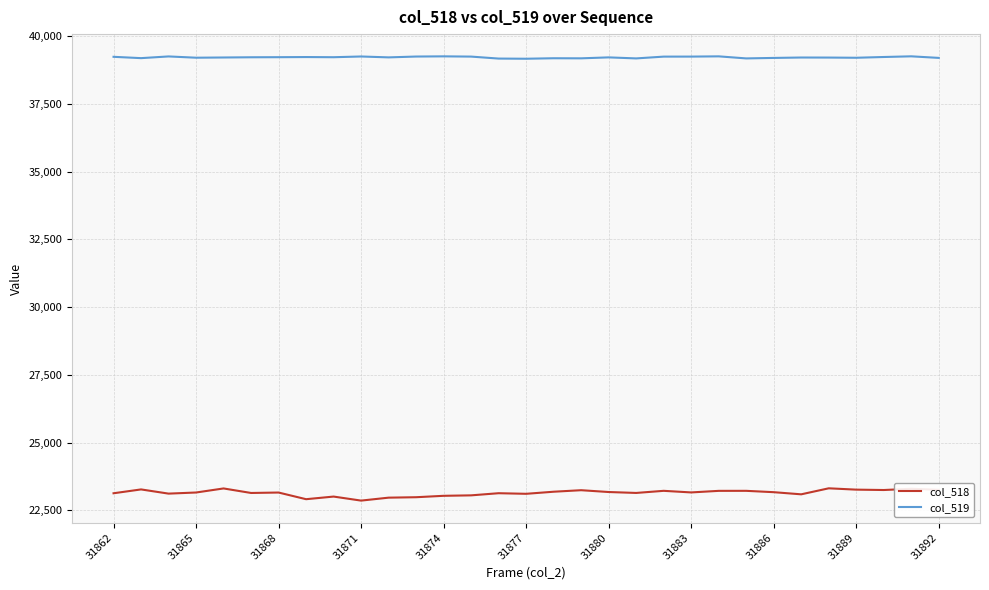

What are all the series names shown in the legend?

col_518, col_519